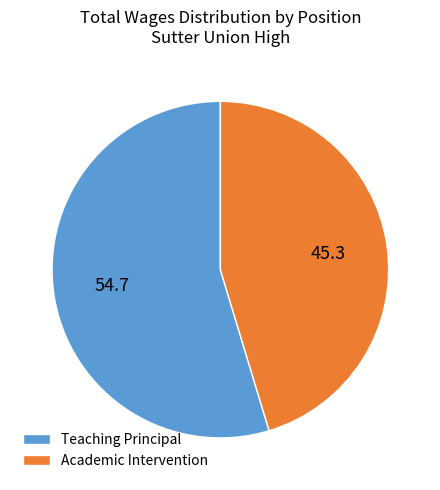

What is the ratio of the value at Teaching Principal to the value at Academic Intervention?

1.2